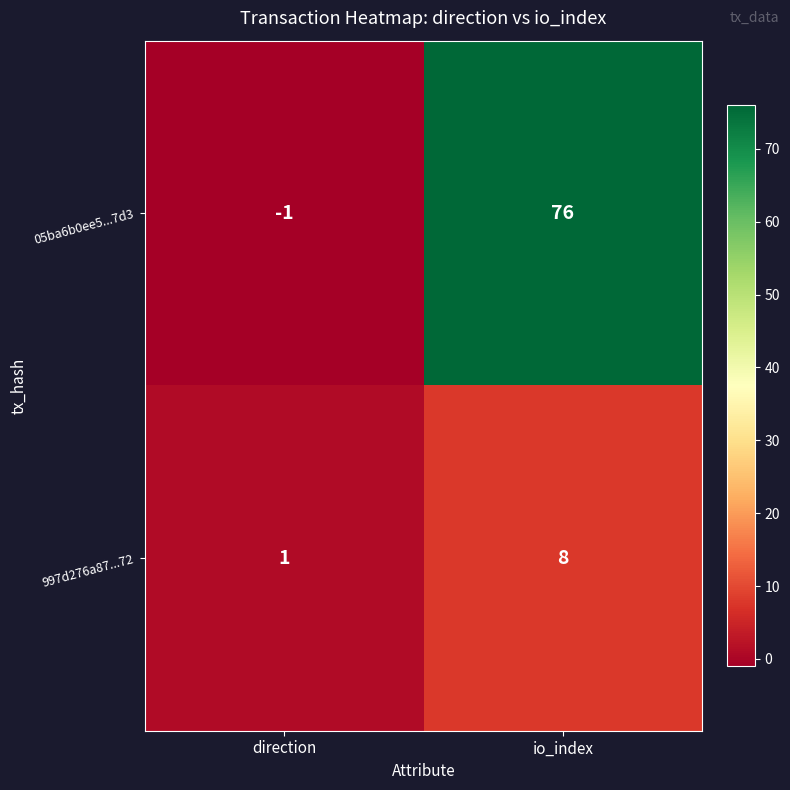

What is the smallest value displayed?

-1